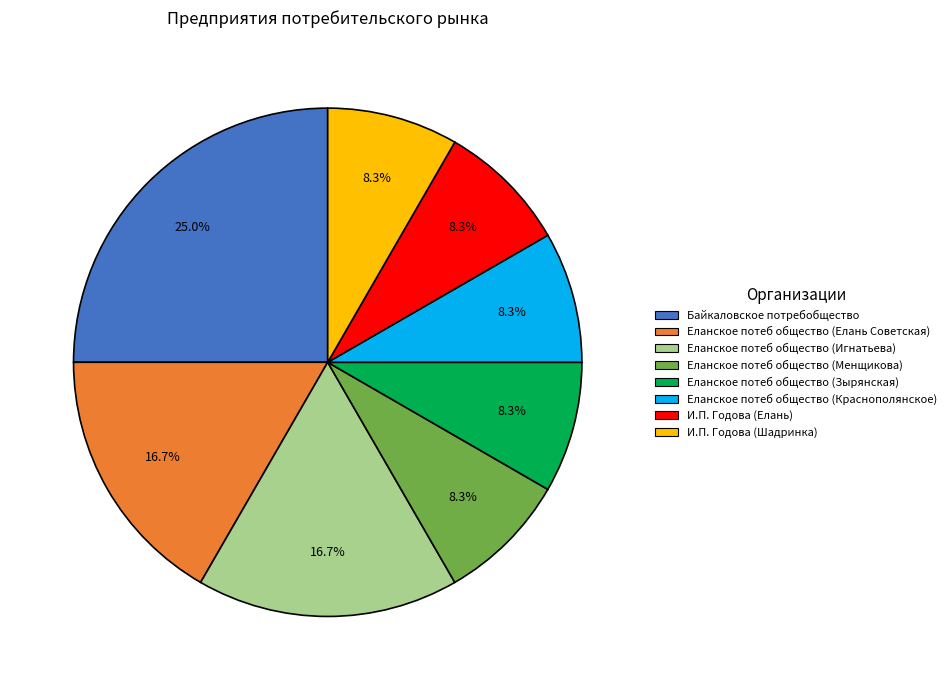

Is there a majority slice in this chart?

No